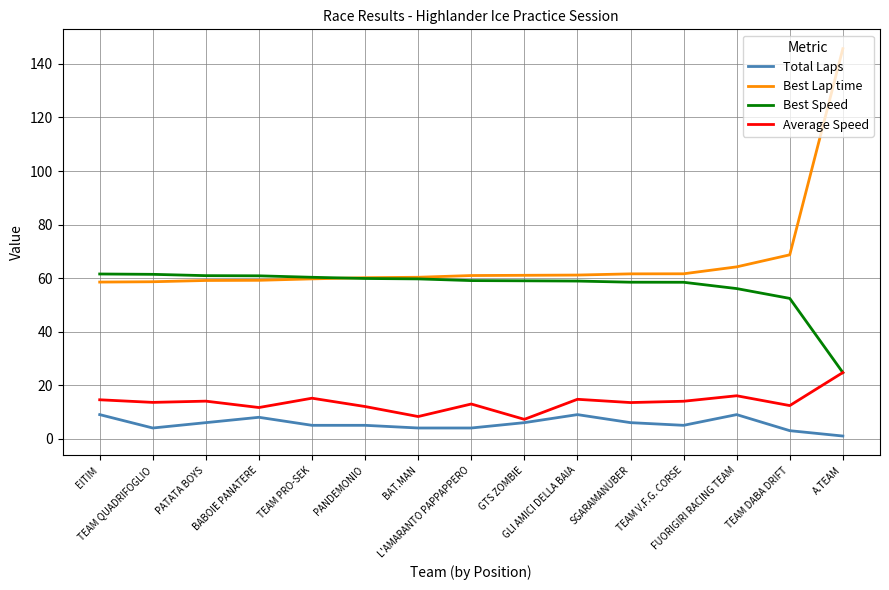

How many lines are shown in the chart?

4